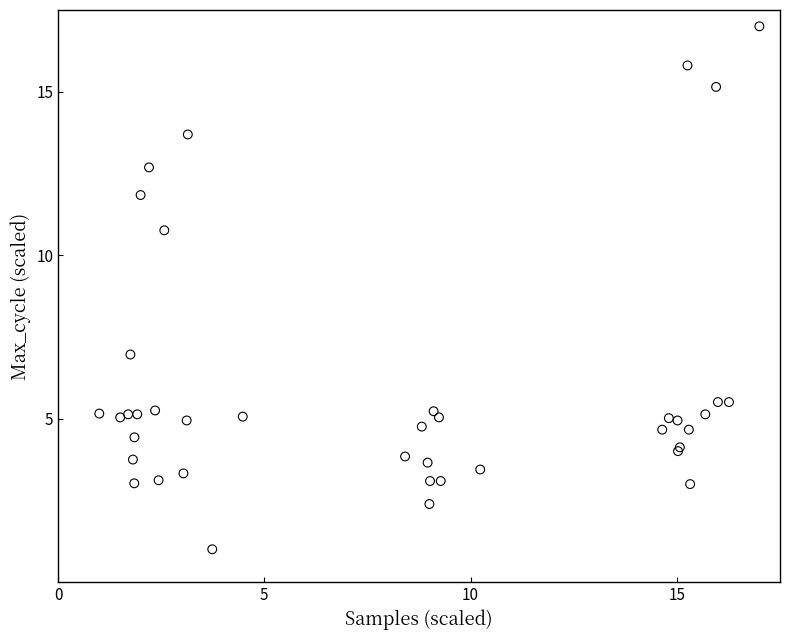

What Y value in the scatter plot is closest to 8?

7.0